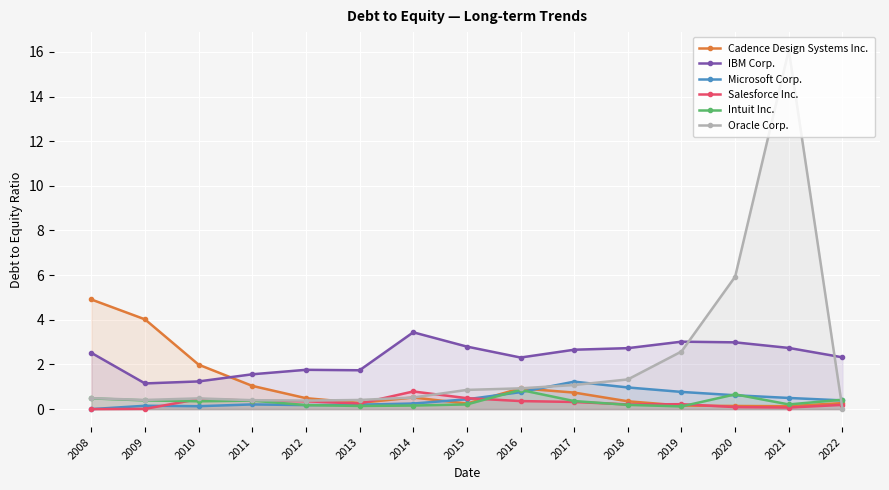

What is the sum of all Oracle Corp. values?

31.9